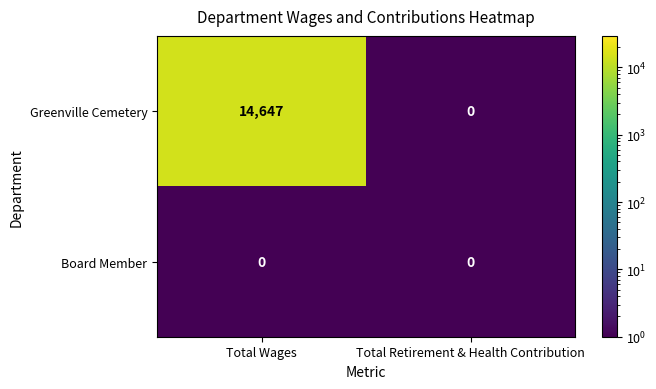

What value does the Greenville Cemetery series have at Total Wages, to the nearest 100?

14600